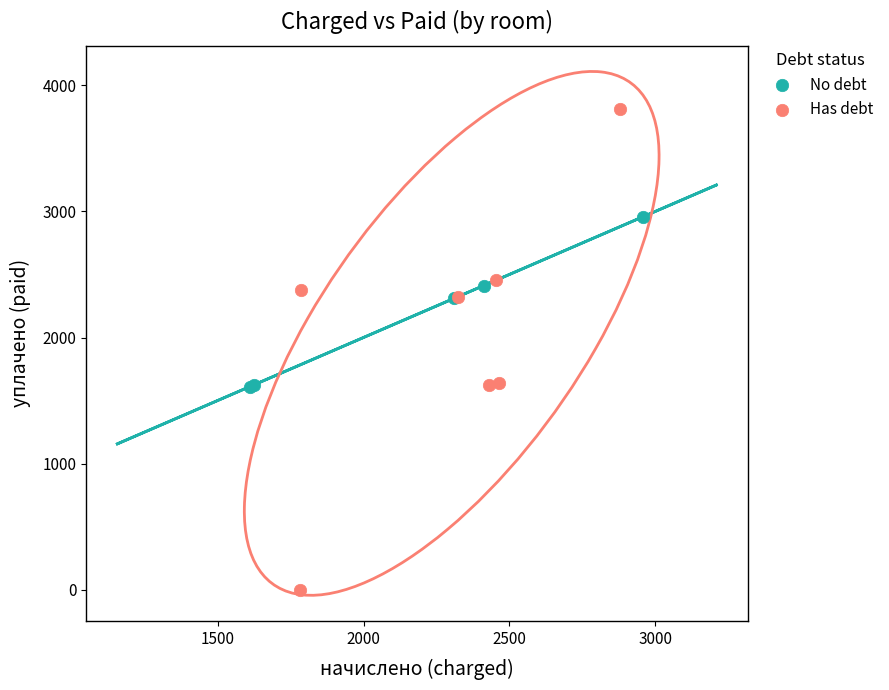

Which series reaches the minimum Y coordinate?

Has debt